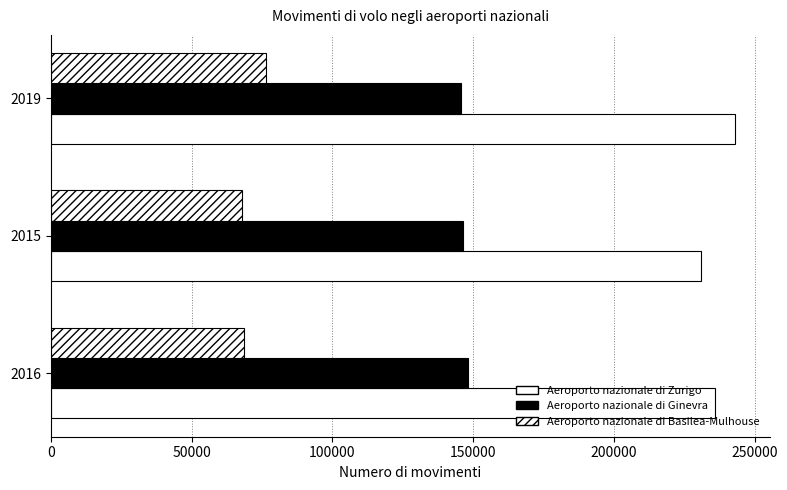

What is the smallest value displayed?

67814